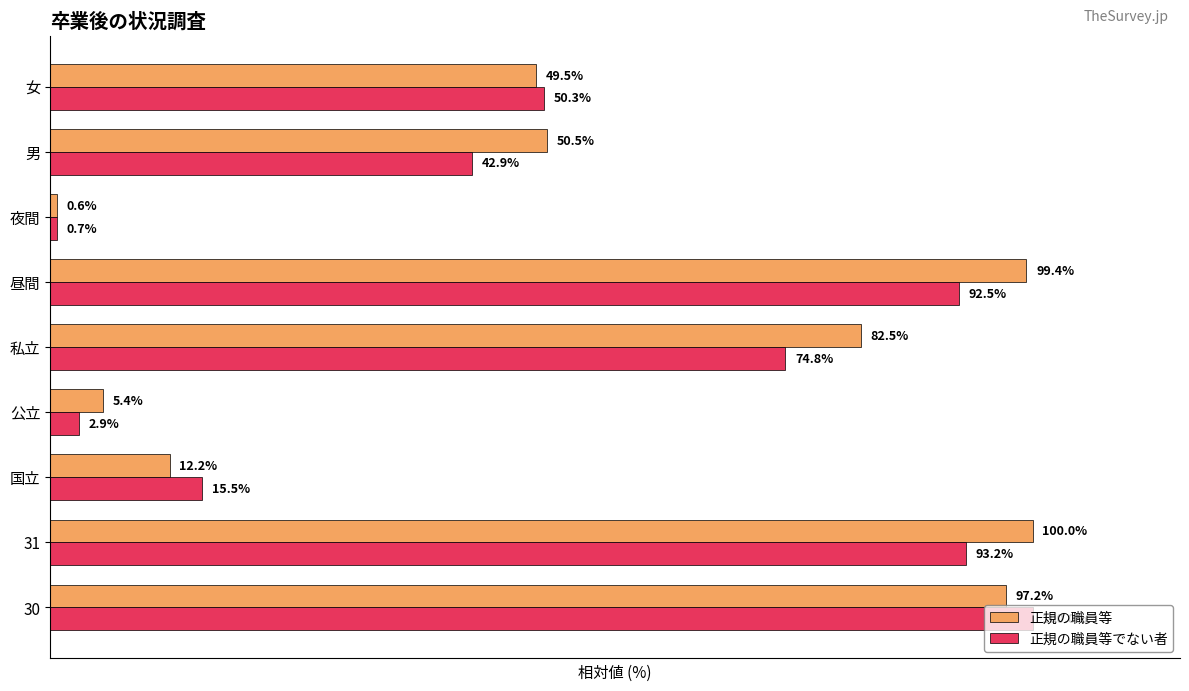

Between 国立 and 公立, which series saw the biggest shift?

正規の職員等でない者